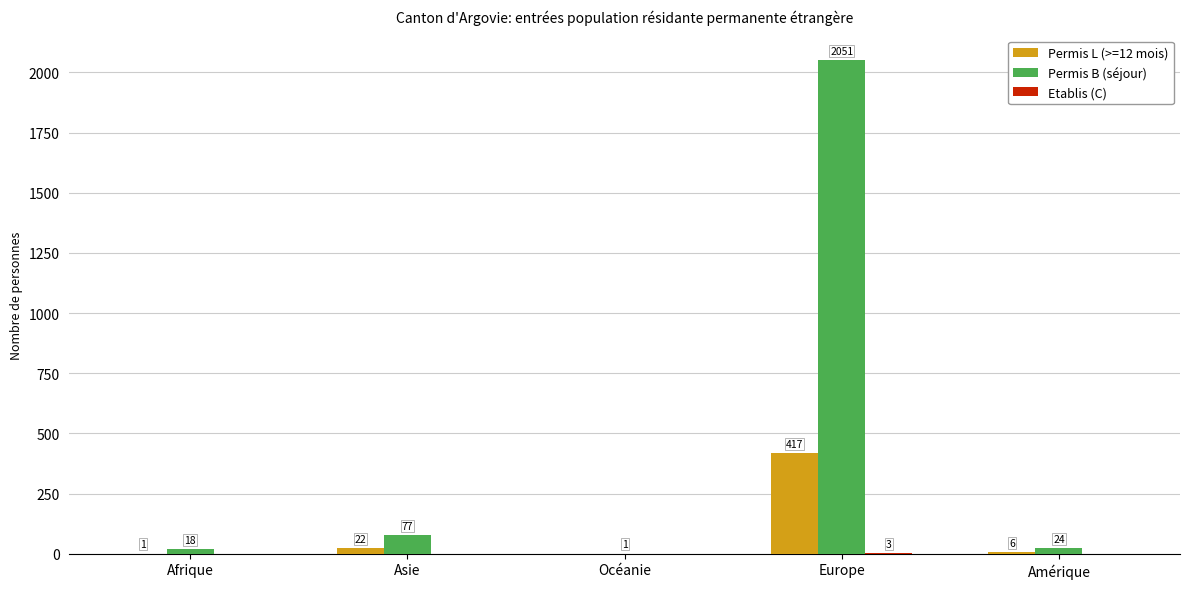

What is the sum of the Permis B (séjour) values at Océanie and Amérique?

25